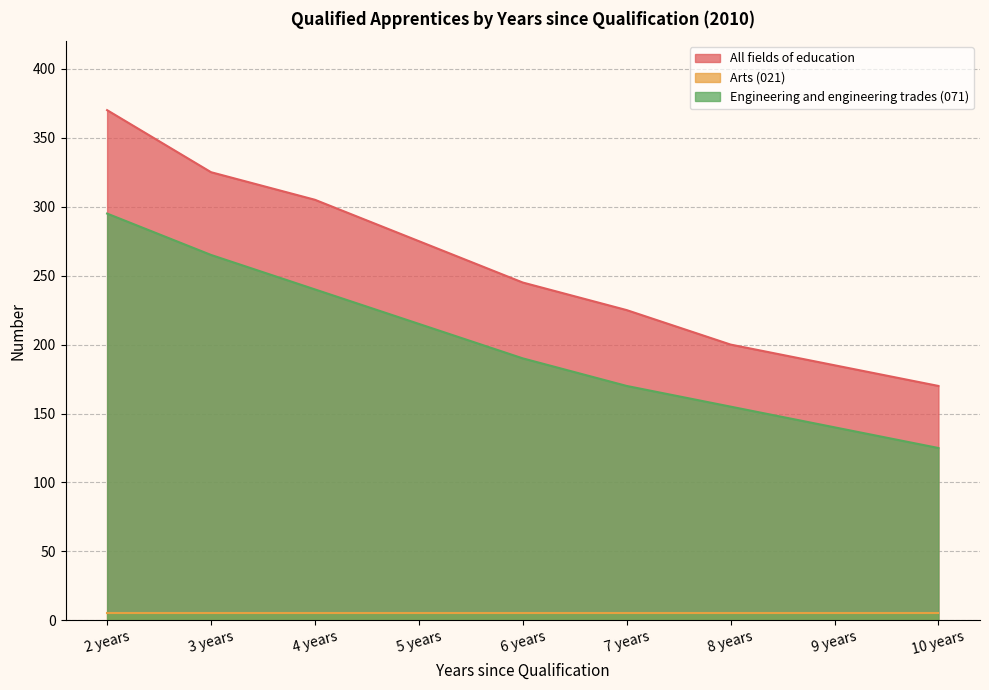

At how many categories does at least one series exceed 230?

5